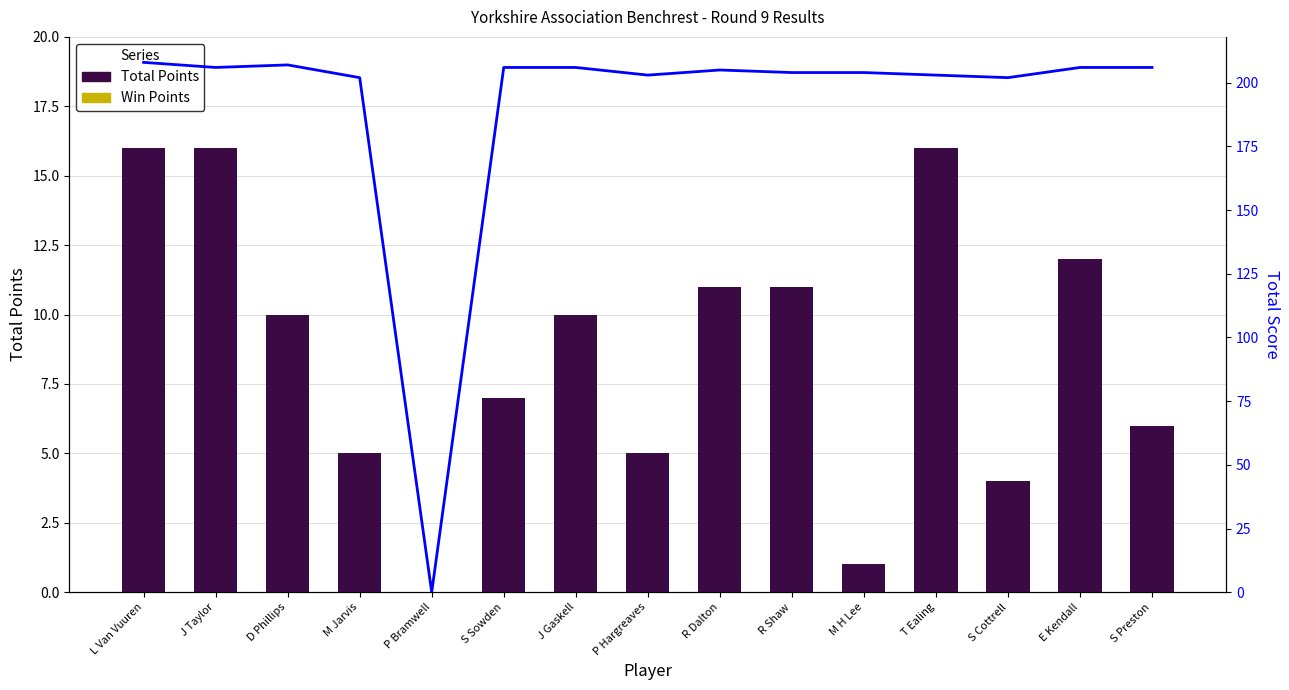

At which label is Total Points closest to 8?

S Sowden